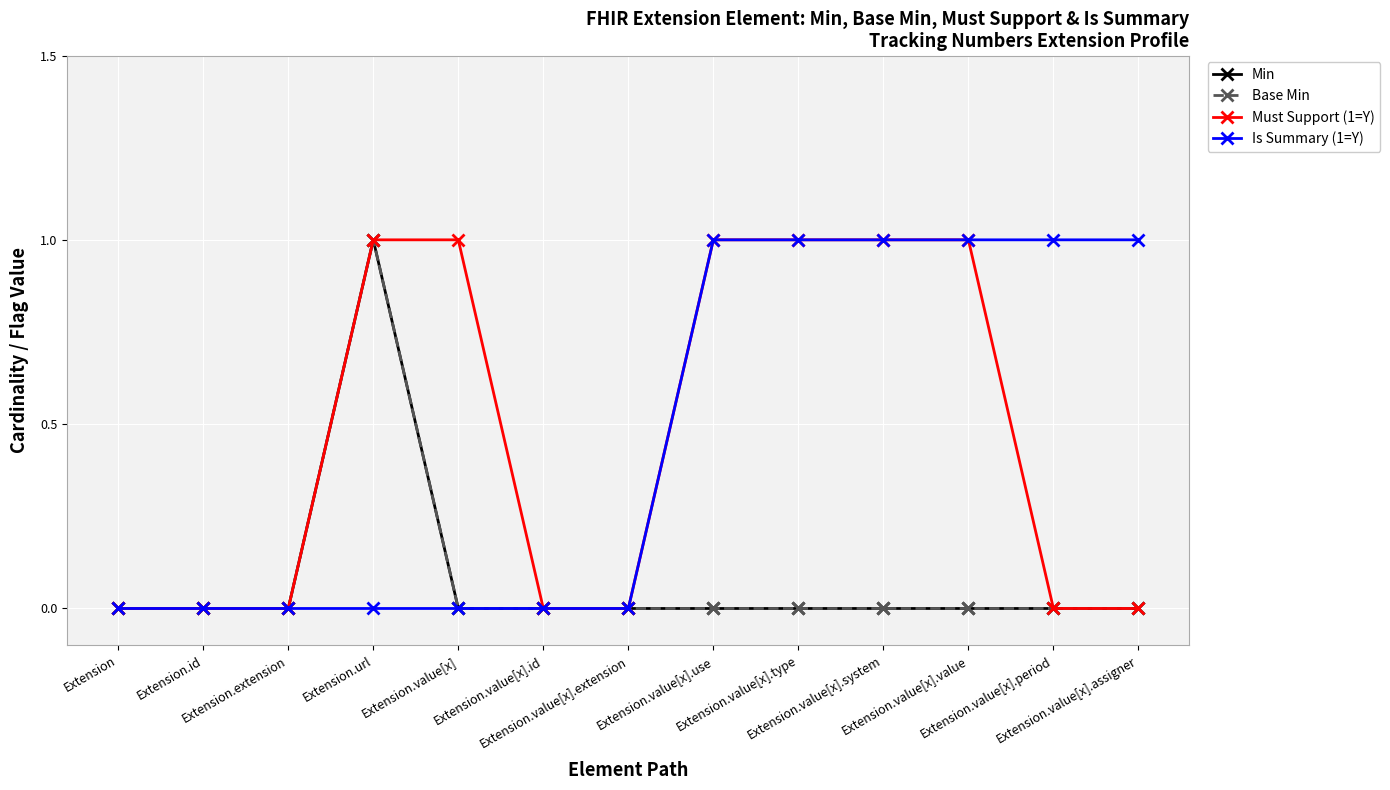

Between Extension.value[x].id and Extension.value[x].type, which is larger?

Extension.value[x].id